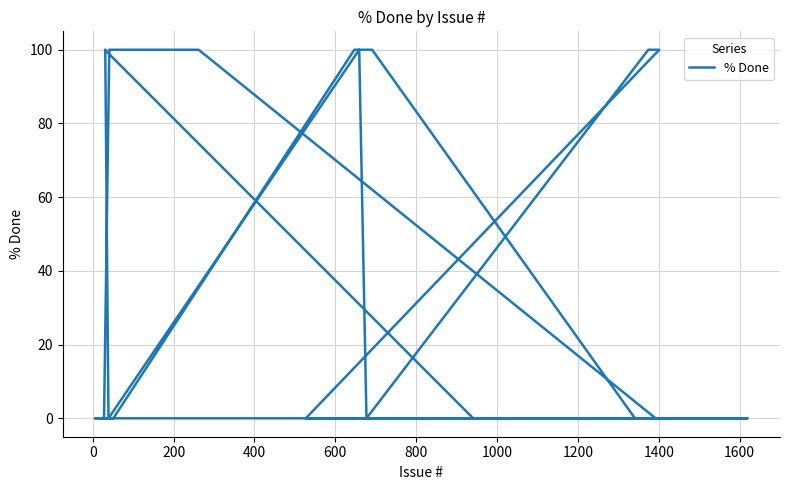

What is the difference between the maximum and minimum values?

100